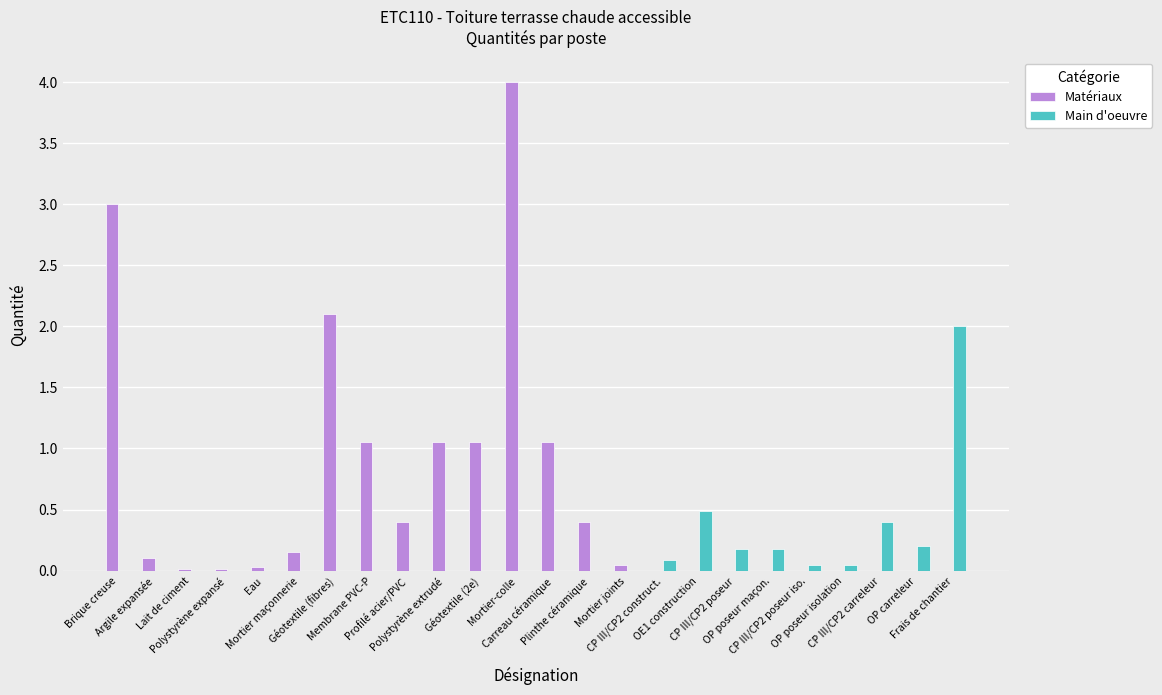

Does the chart contain stacked bars?

No